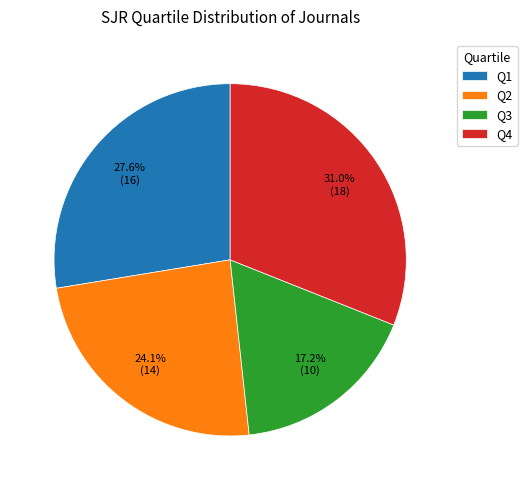

To the nearest percent, what portion does Q3 represent?

17%